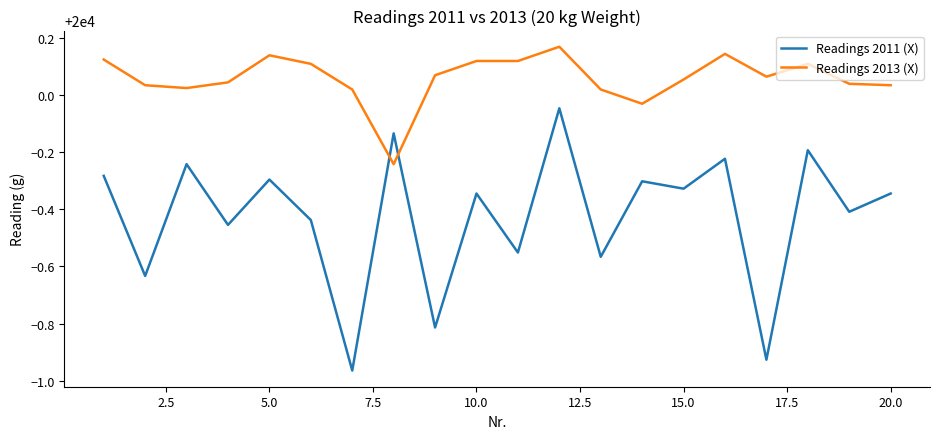

Rank the series by their maximum value, from lowest to highest.

Readings 2011 (X), Readings 2013 (X)